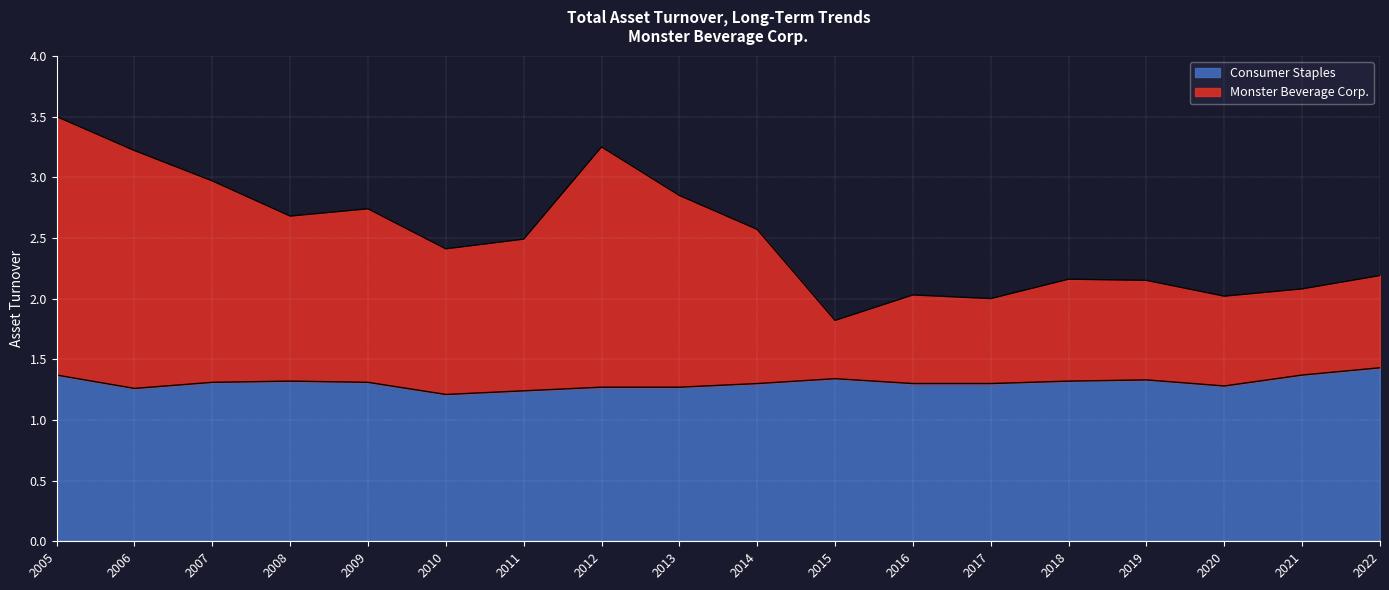

What is the sum of the Consumer Staples values at 2020 and 2022?

2.7